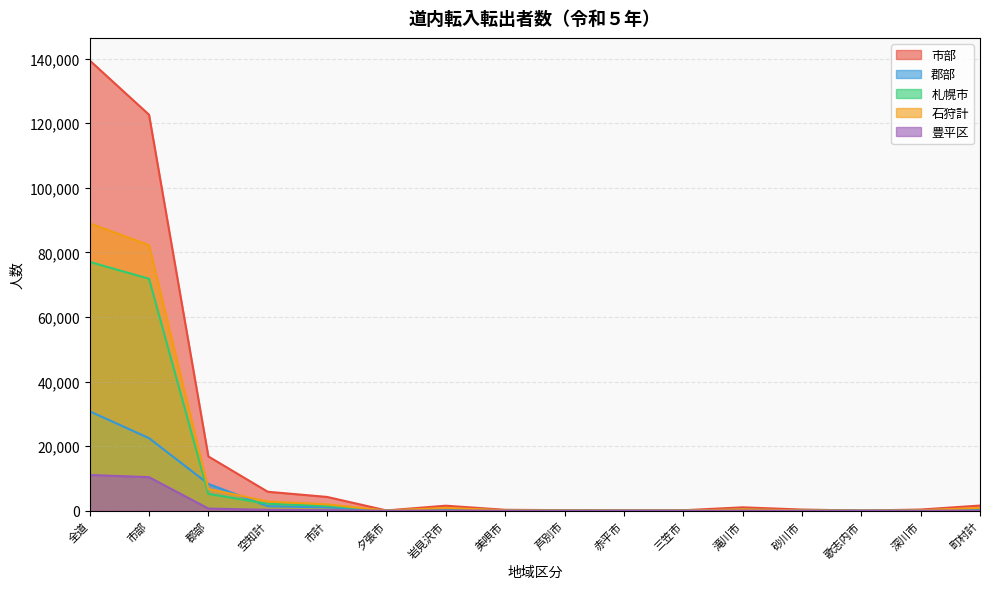

Reading left to right, transcribe all the data shown in this chart.

市部: 139415	122606	16809	5881	4278	97	1563	294	185	137	150	1057	372	51	372	1603
郡部: 30783	22476	8307	1400	1047	29	362	90	59	18	29	217	96	16	131	353
札幌市: 77032	71823	5209	2166	1527	48	653	110	67	29	48	339	113	11	109	639
石狩計: 88976	82234	6742	2865	1963	56	892	138	82	37	61	404	137	15	141	902
豊平区: 11080	10401	679	276	183	7	88	15	10	2	10	30	12	1	8	93